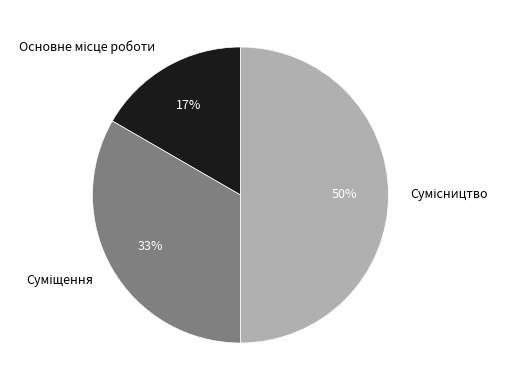

To the nearest percent, what is the average slice percentage?

33%